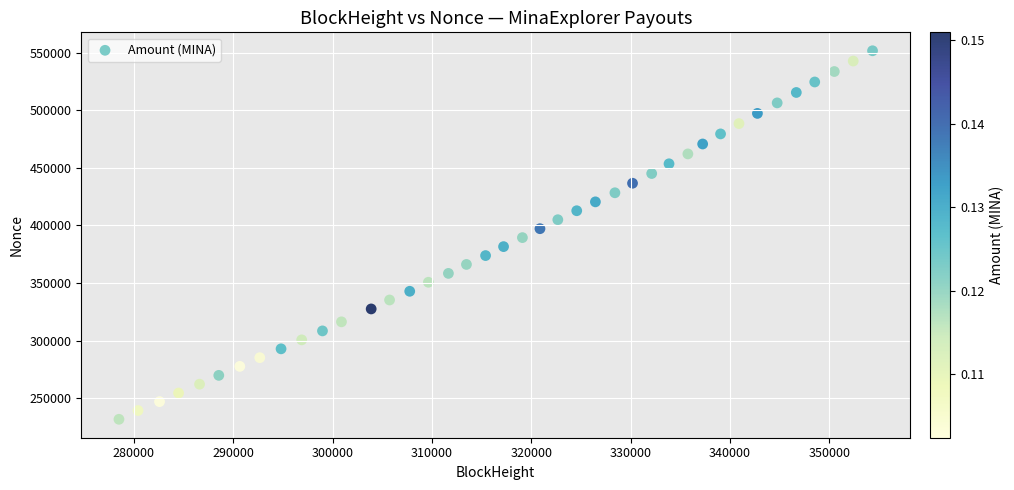

What is the range of Y values (max minus min)?

319776